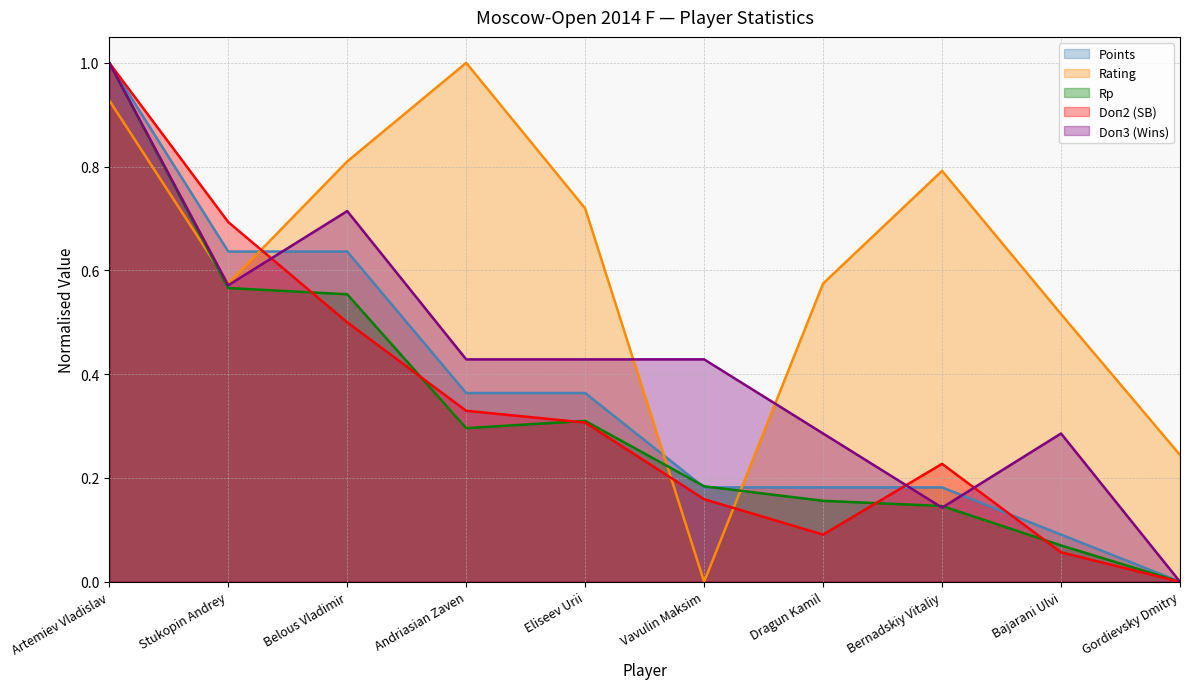

List the labels in order of Points value, smallest first.

Gordievsky Dmitry, Bajarani Ulvi, Vavulin Maksim, Dragun Kamil, Bernadskiy Vitaliy, Andriasian Zaven, Eliseev Urii, Stukopin Andrey, Belous Vladimir, Artemiev Vladislav